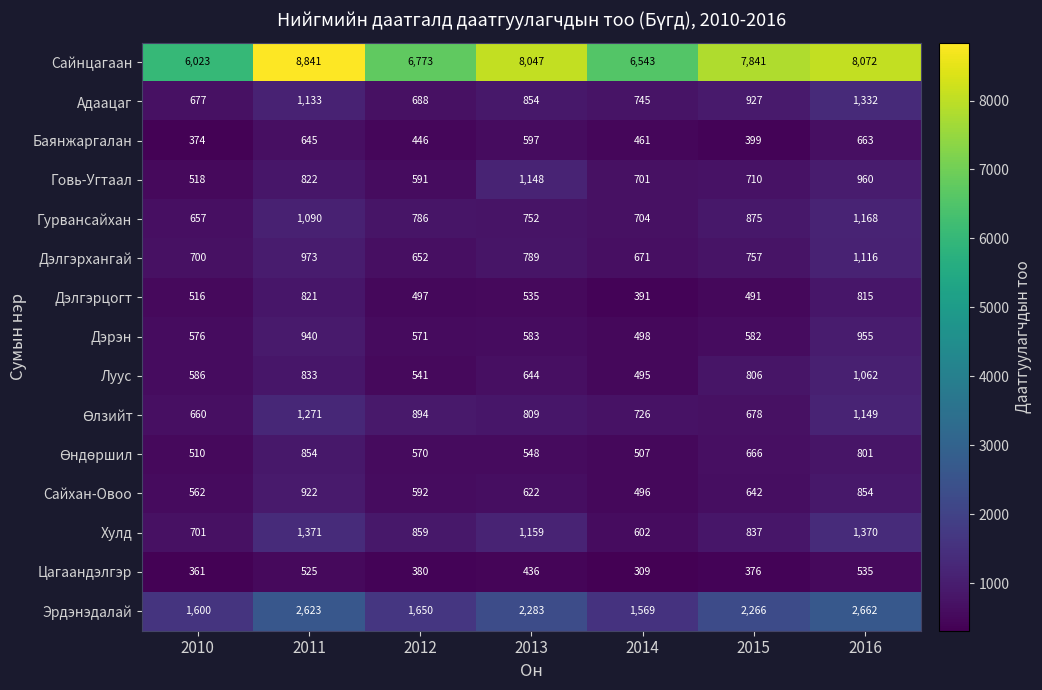

Is it true that Баянжаргалан equals 170 at 2015?

False